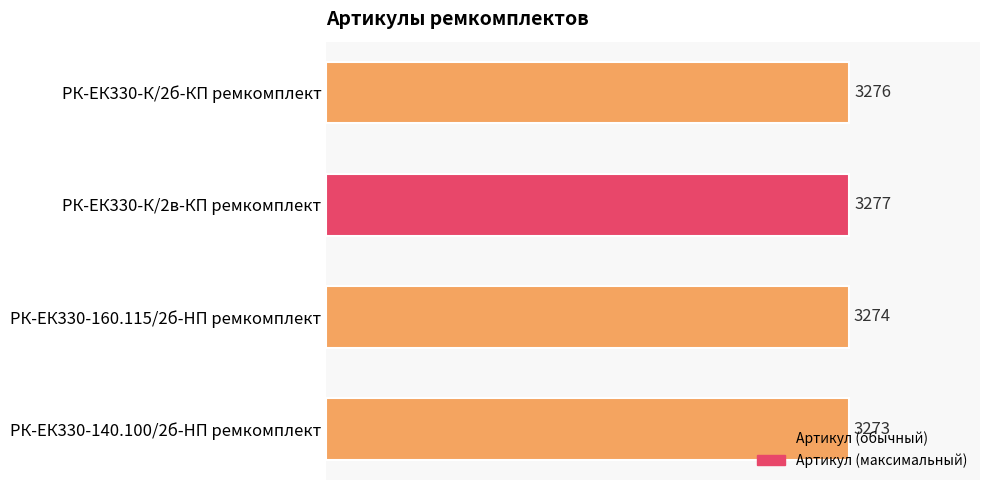

What is the value of the 3rd bar from the top?

3274